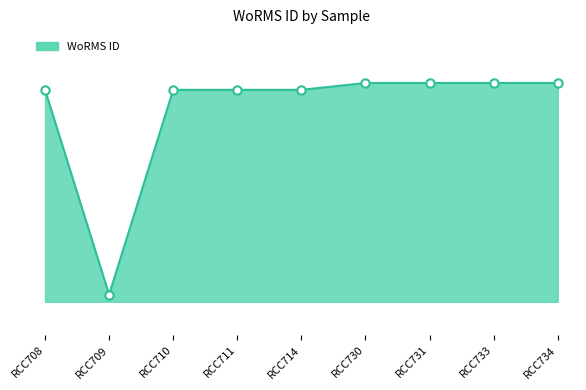

Which has a higher value, RCC731 or RCC730?

RCC731